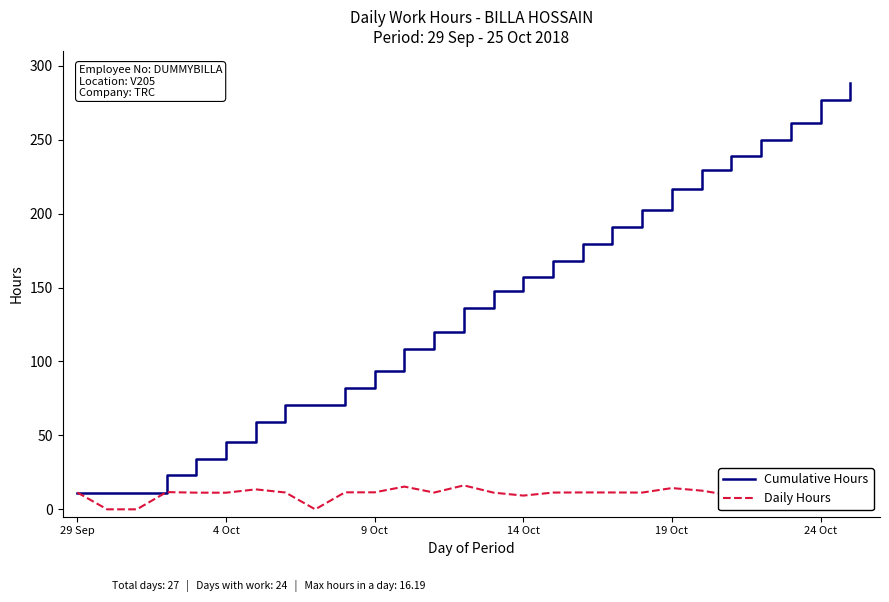

Does the chart have visible grid lines?

No